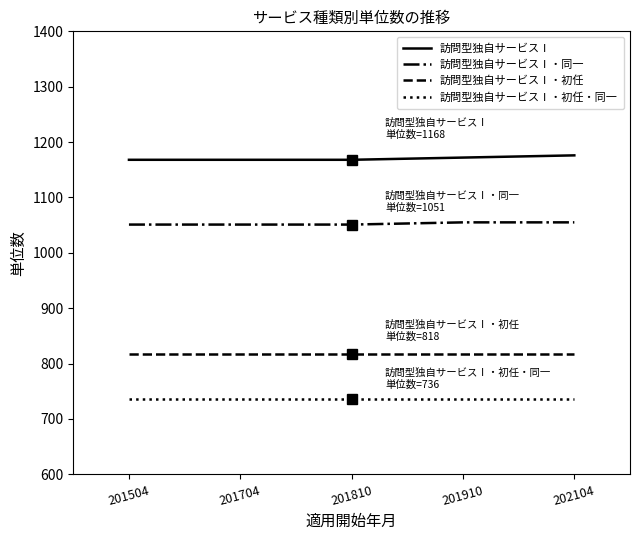

Rank the series by their maximum value, from highest to lowest.

訪問型独自サービスⅠ, 訪問型独自サービスⅠ・同一, 訪問型独自サービスⅠ・初任, 訪問型独自サービスⅠ・初任・同一